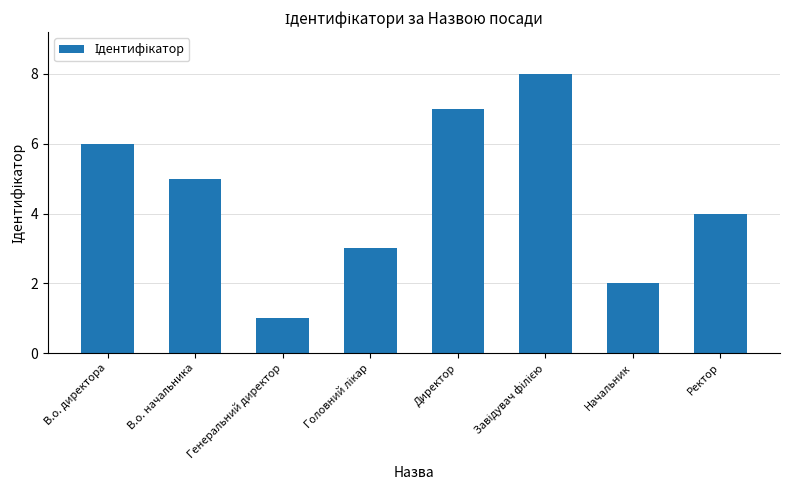

The value at В.о. начальника is 5. True or false?

True